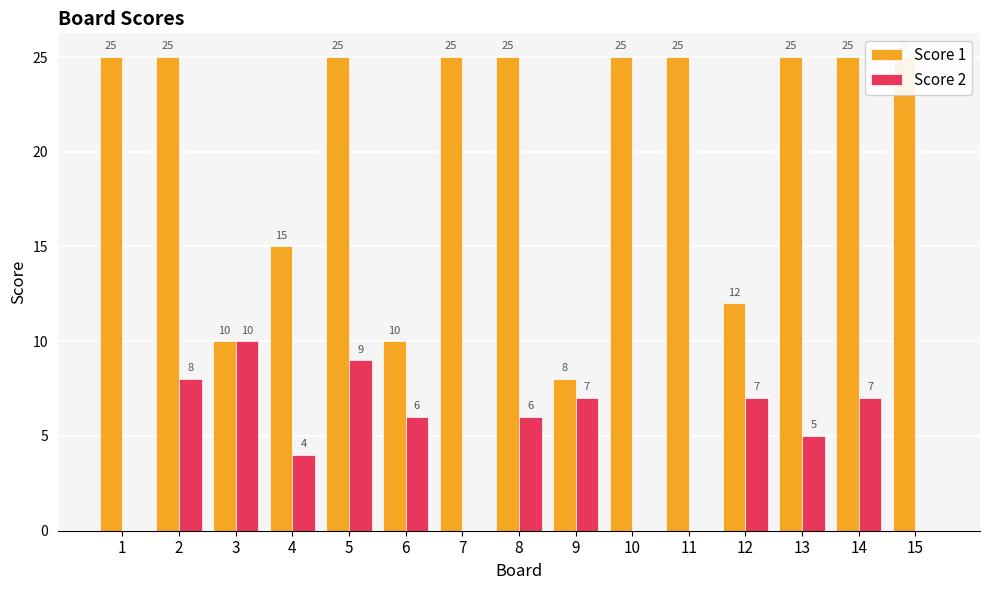

Which series changed the most between 6 and 7?

Score 1